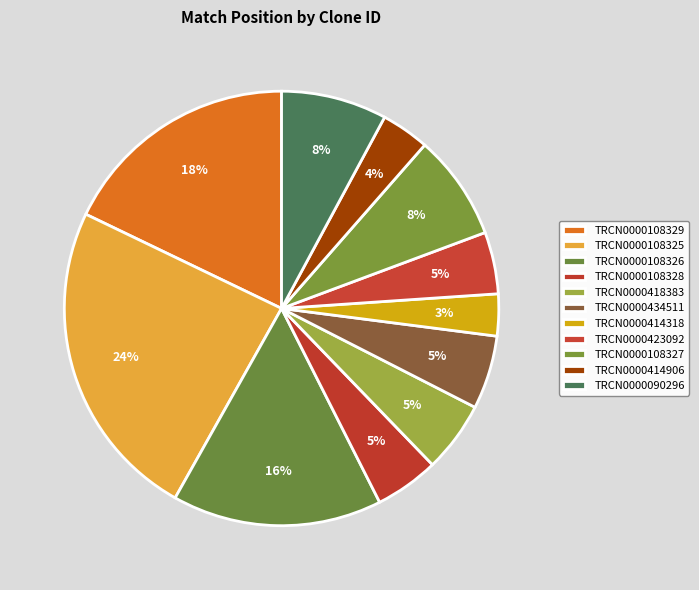

What percentage do TRCN0000108328 and TRCN0000108329 together represent?

22.6%